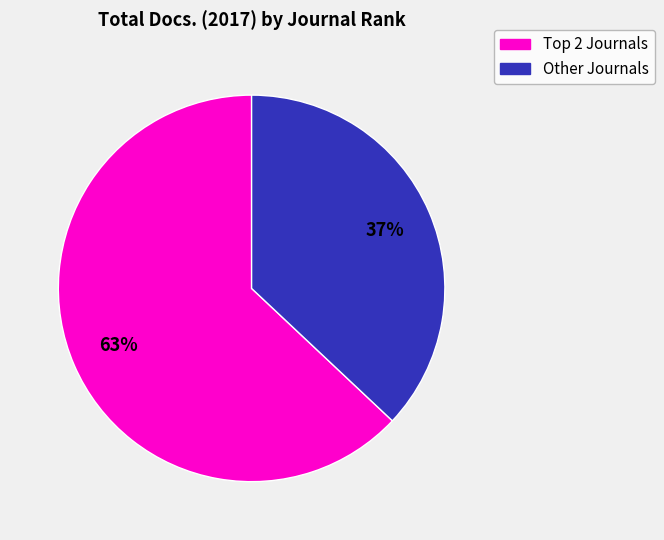

To the nearest percent, what is the difference between the largest and smallest slice percentages?

26%